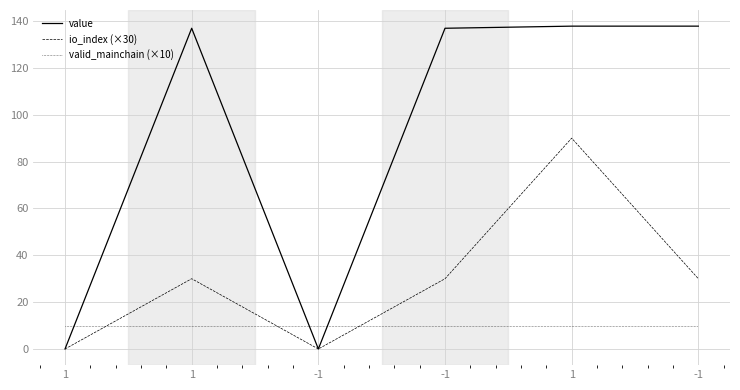

Which label corresponds to the largest value in the chart?

1